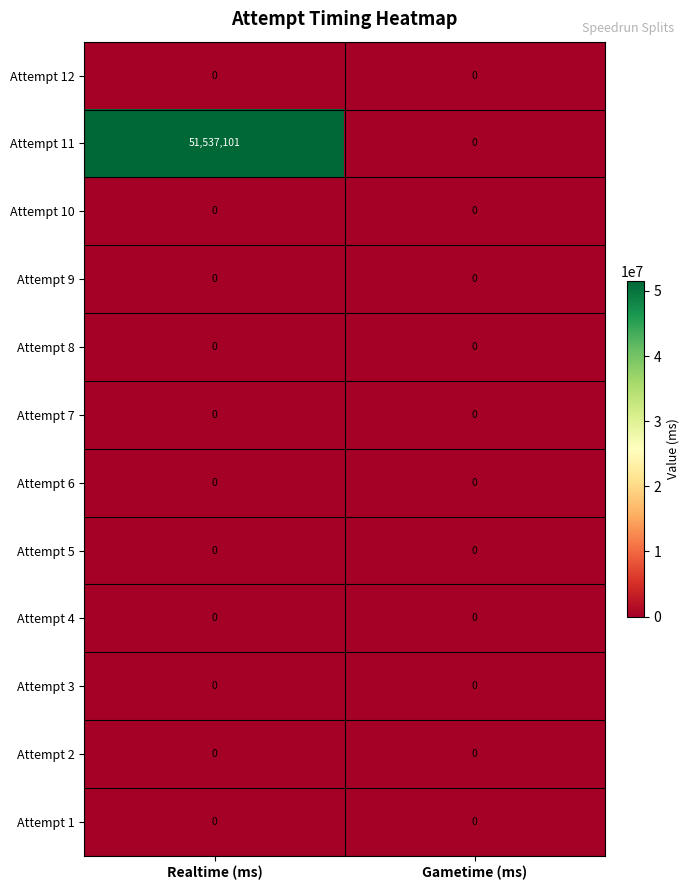

Which series has the largest range (max minus min)?

Attempt 11